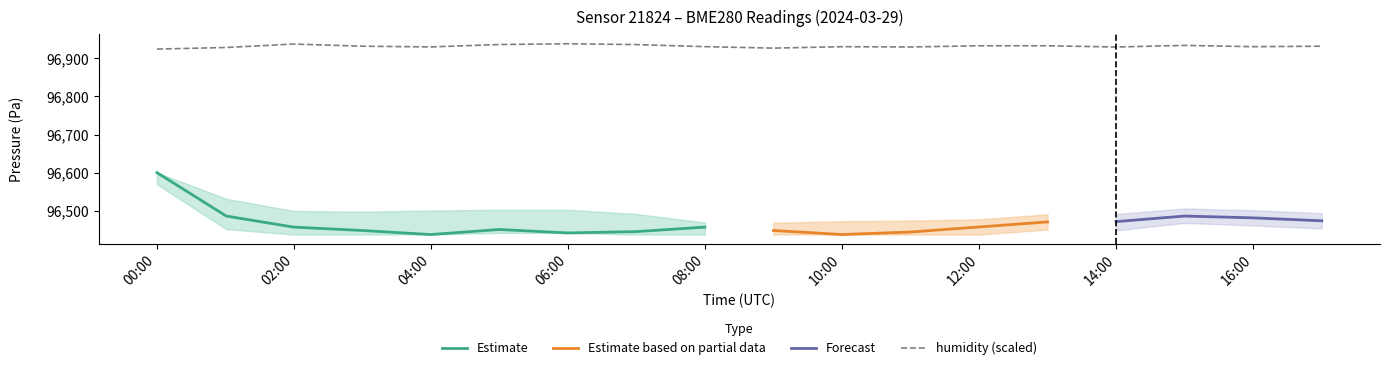

How many values in the humidity series are below 77?

2